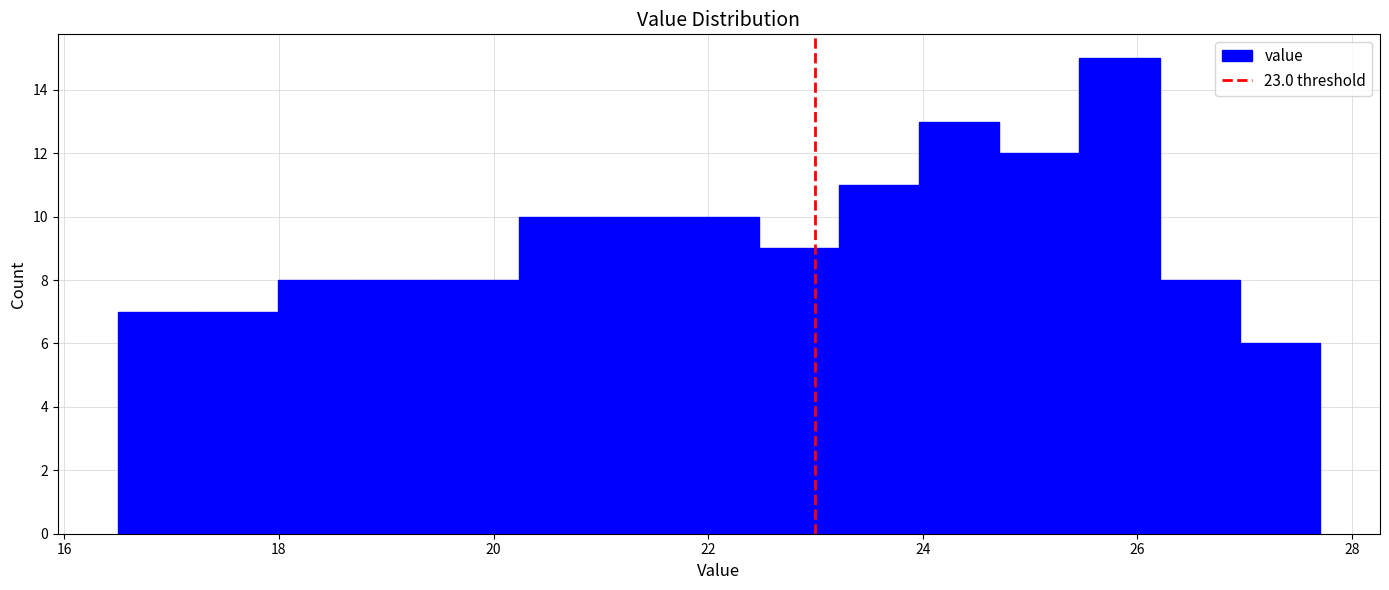

Read against the x-axis, roughly where is the centre of the tallest bar?

25.8